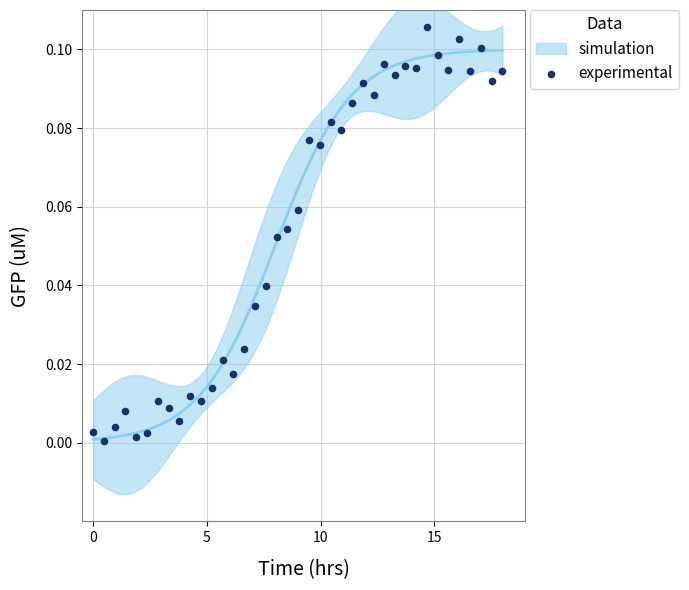

What is the range of X values (max minus min)?

18.0